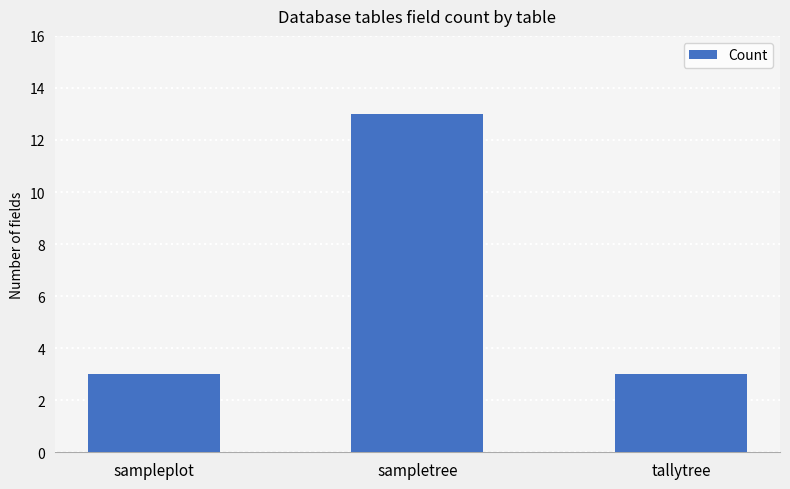

What is the value of the 3rd bar from the left?

3